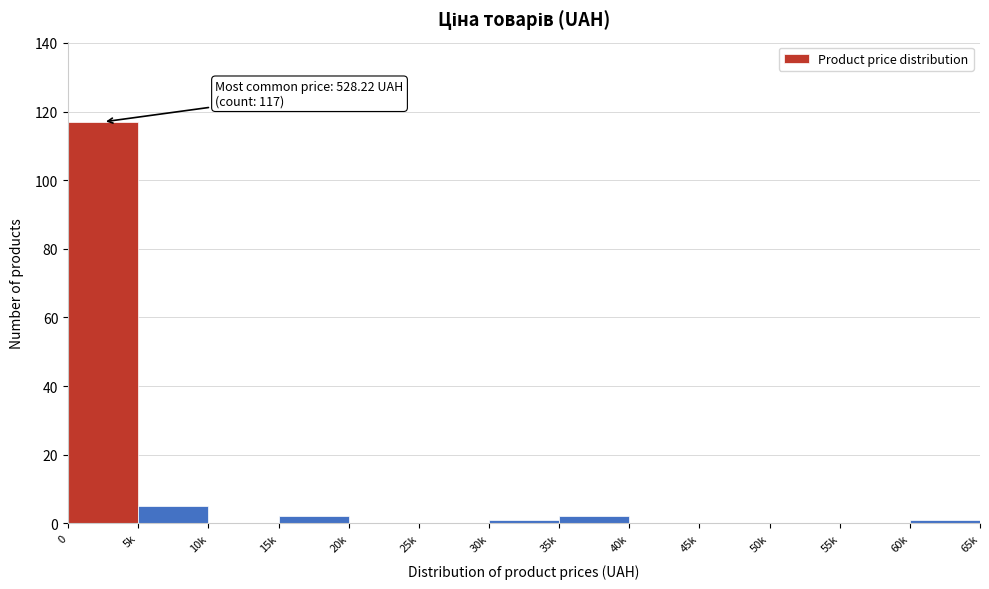

Reading left to right, list all the values displayed in this chart.

0=117	5k=5	10k=0	15k=2	20k=0	25k=0	30k=1	35k=2	40k=0	45k=0	50k=0	55k=0	60k=1